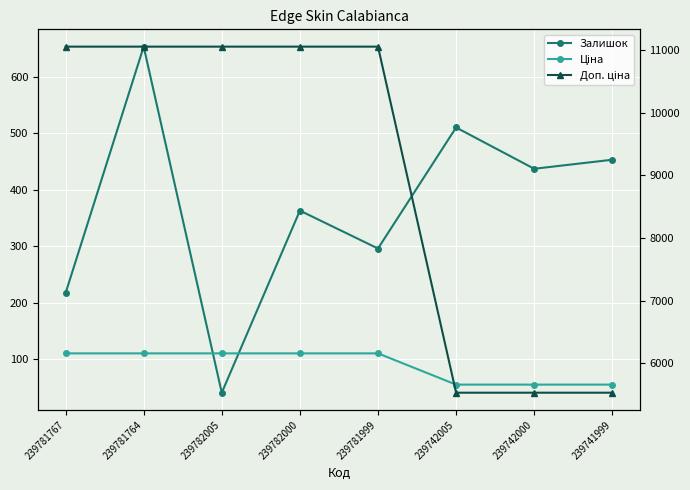

True or false: Доп. ціна has more than 1 points higher than both neighbors.

False